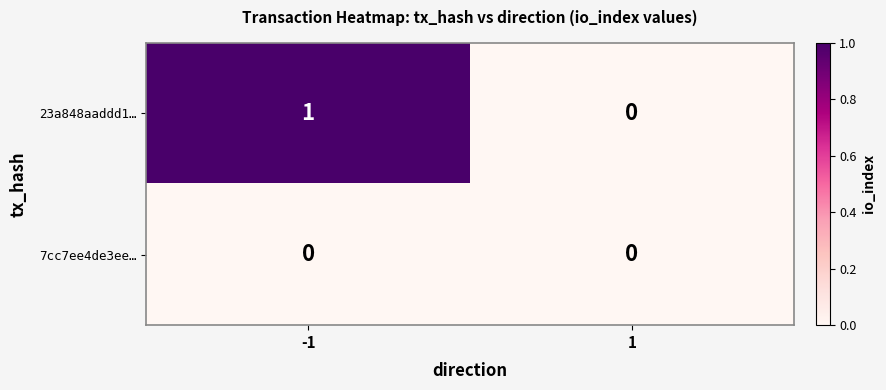

Reading left to right, list all the values displayed in this chart.

23a848aaddd1…: -1=1	1=0
7cc7ee4de3ee…: -1=0	1=0